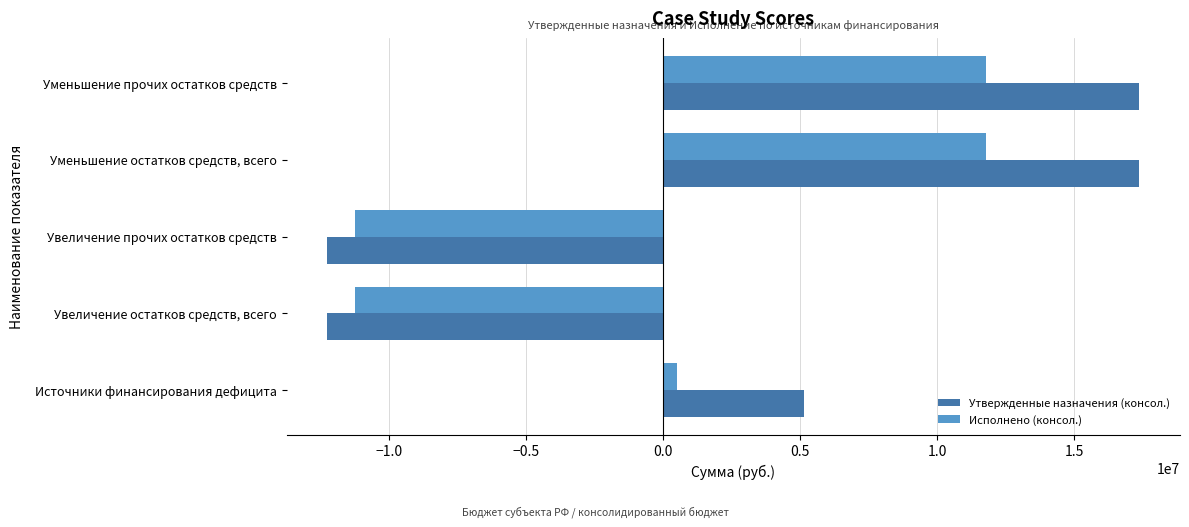

What is the total value across all series at Уменьшение прочих остатков средств?

29134645.9